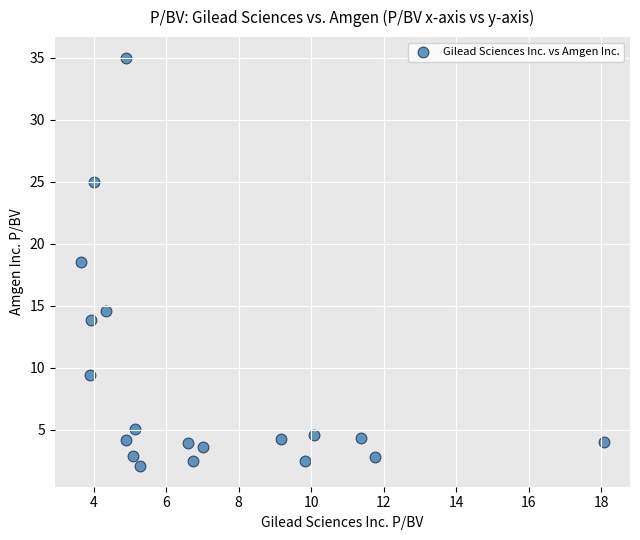

What is the range of Y values (max minus min)?

33.0